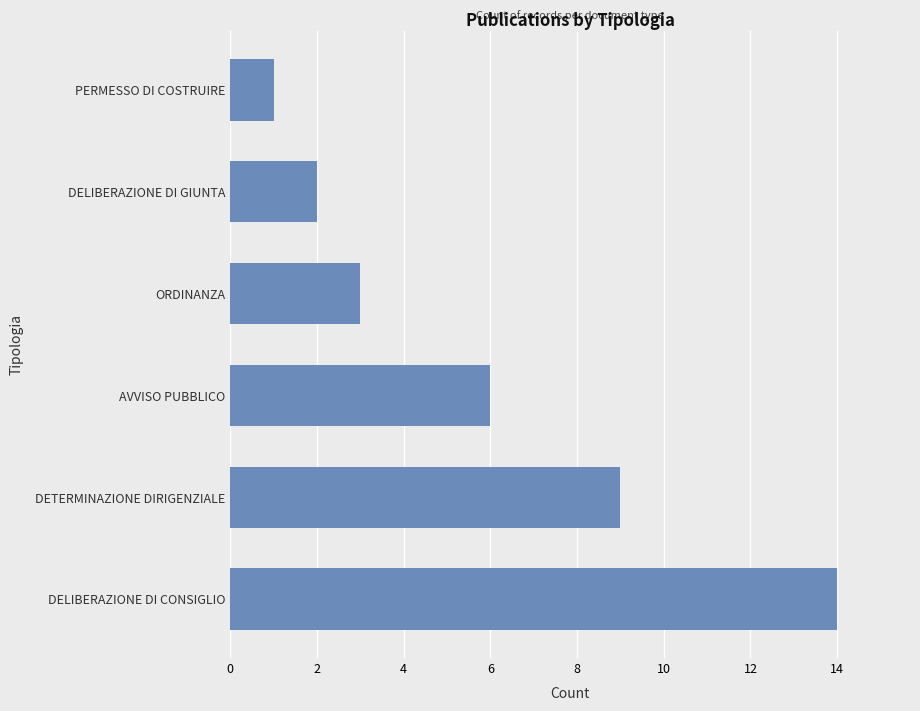

What is the difference between the maximum and second lowest values?

12